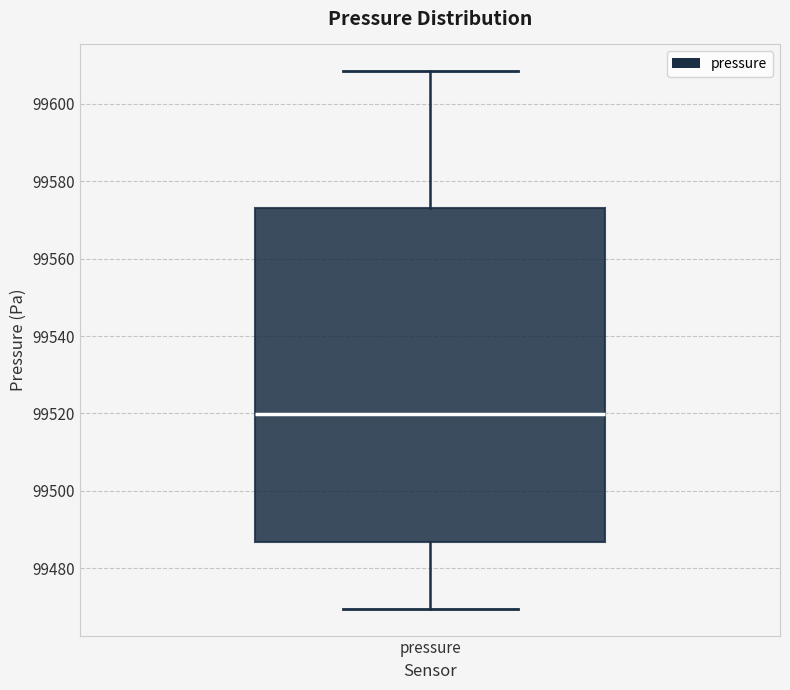

Where does the lower whisker of the box for pressure end on the y-axis? The values are not printed on the chart, so give them approximately, as read against the axis.

99470